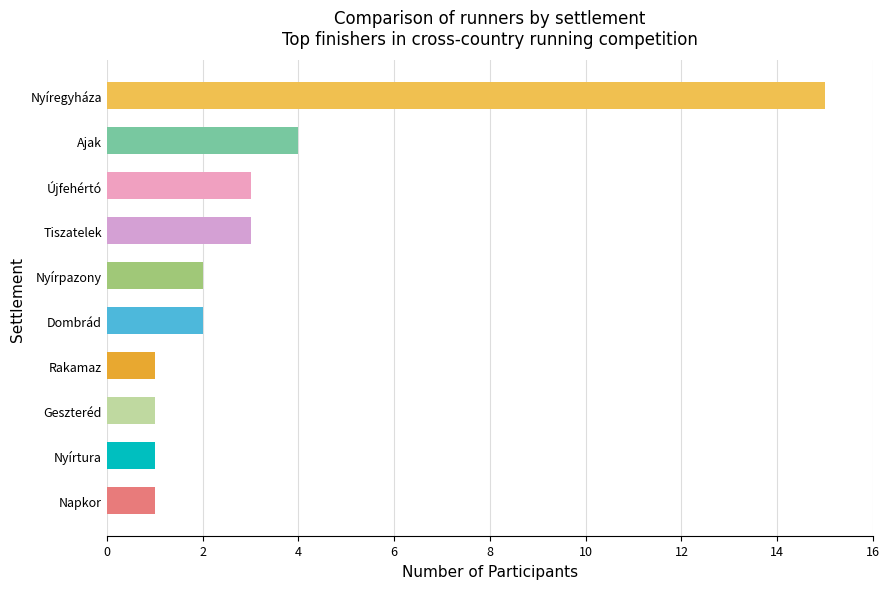

Which has a higher value, Ajak or Újfehértó?

Ajak